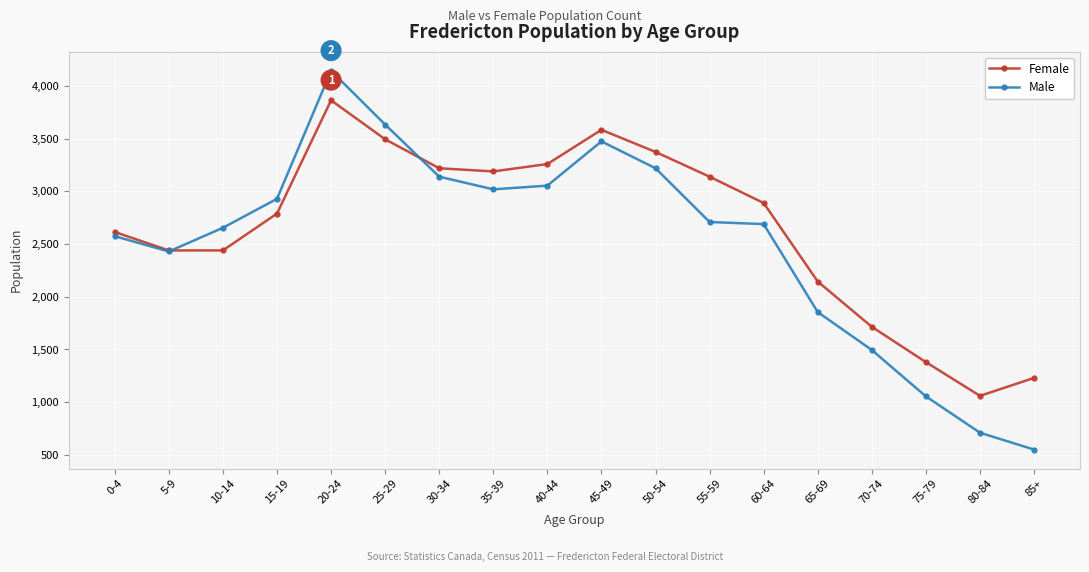

At which category does Female reach its first local peak?

20-24